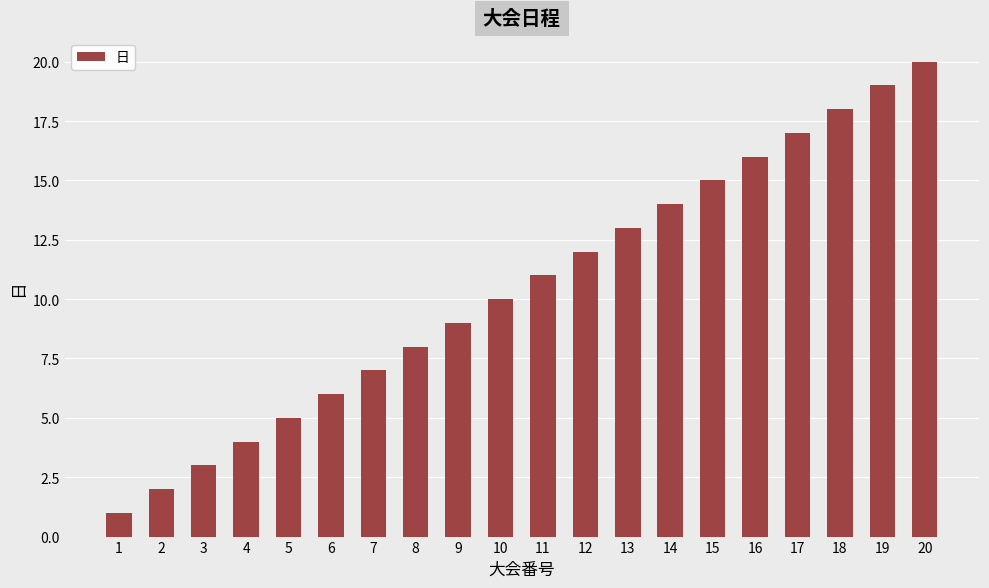

What is the difference between the second highest and second lowest values?

17